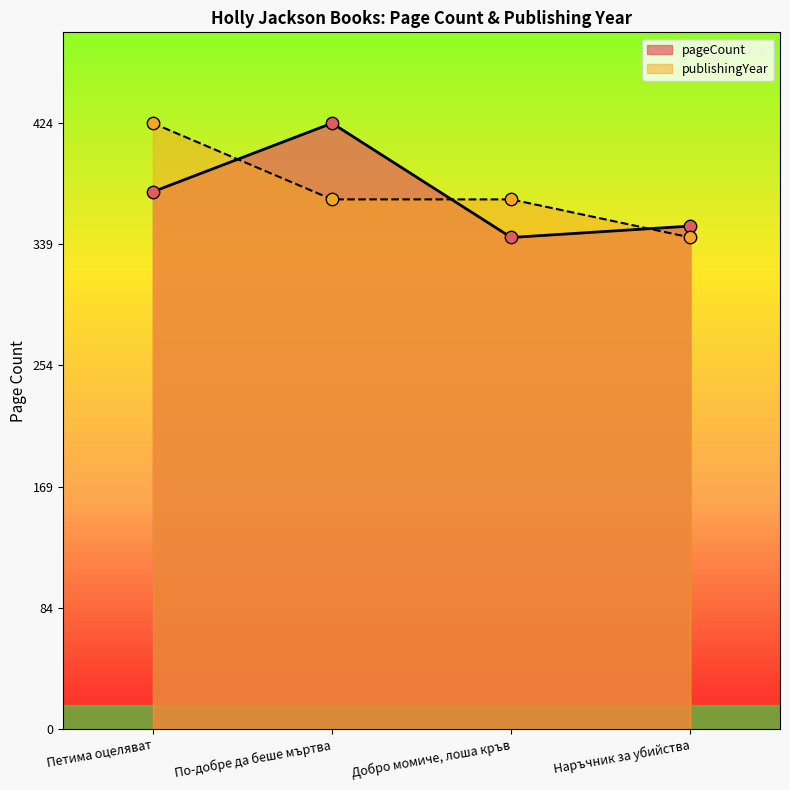

At how many categories does at least one series exceed 403?

2